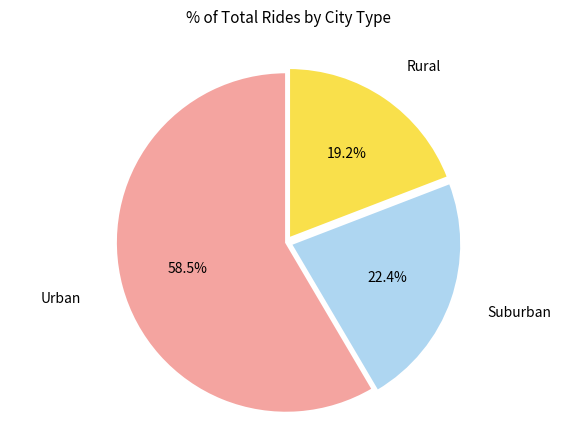

Does any single category account for the majority?

Yes